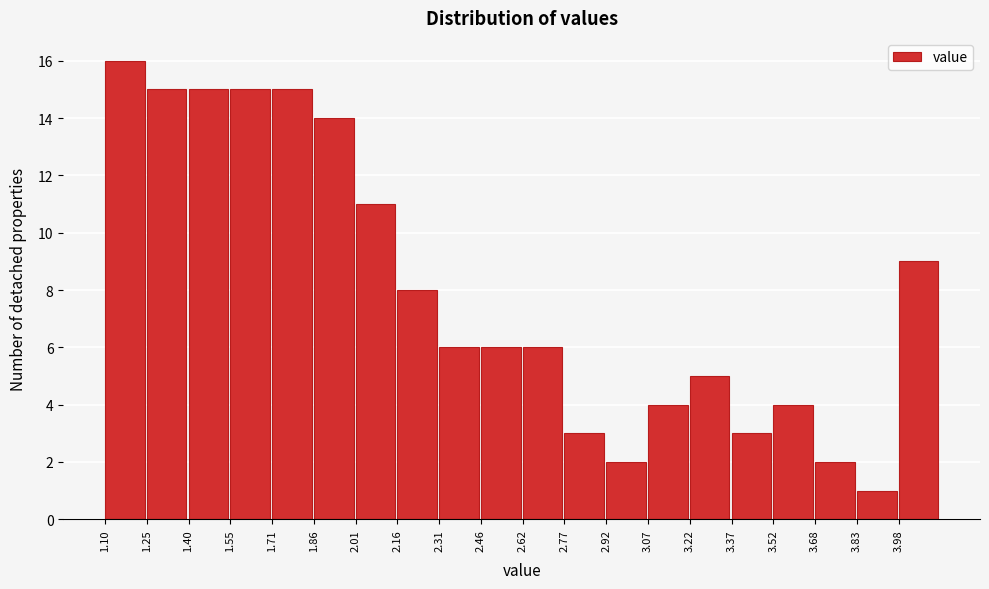

Reading left to right, list every bar in this chart as the range it spans on the x-axis followed by its height. Neither the bar edges nor the heights are printed on the chart, so give them approximately, as read against the axes.

1.10 to 1.26: 16
1.26 to 1.40: 15
1.40 to 1.56: 15
1.56 to 1.70: 15
1.70 to 1.86: 15
1.86 to 2.00: 14
2.00 to 2.16: 11
2.16 to 2.32: 8
2.32 to 2.46: 6
2.46 to 2.62: 6
2.62 to 2.76: 6
2.76 to 2.92: 3
2.92 to 3.06: 2
3.06 to 3.22: 4
3.22 to 3.38: 5
3.38 to 3.52: 3
3.52 to 3.68: 4
3.68 to 3.82: 2
3.82 to 3.98: 1
3.98 to 4.14: 9